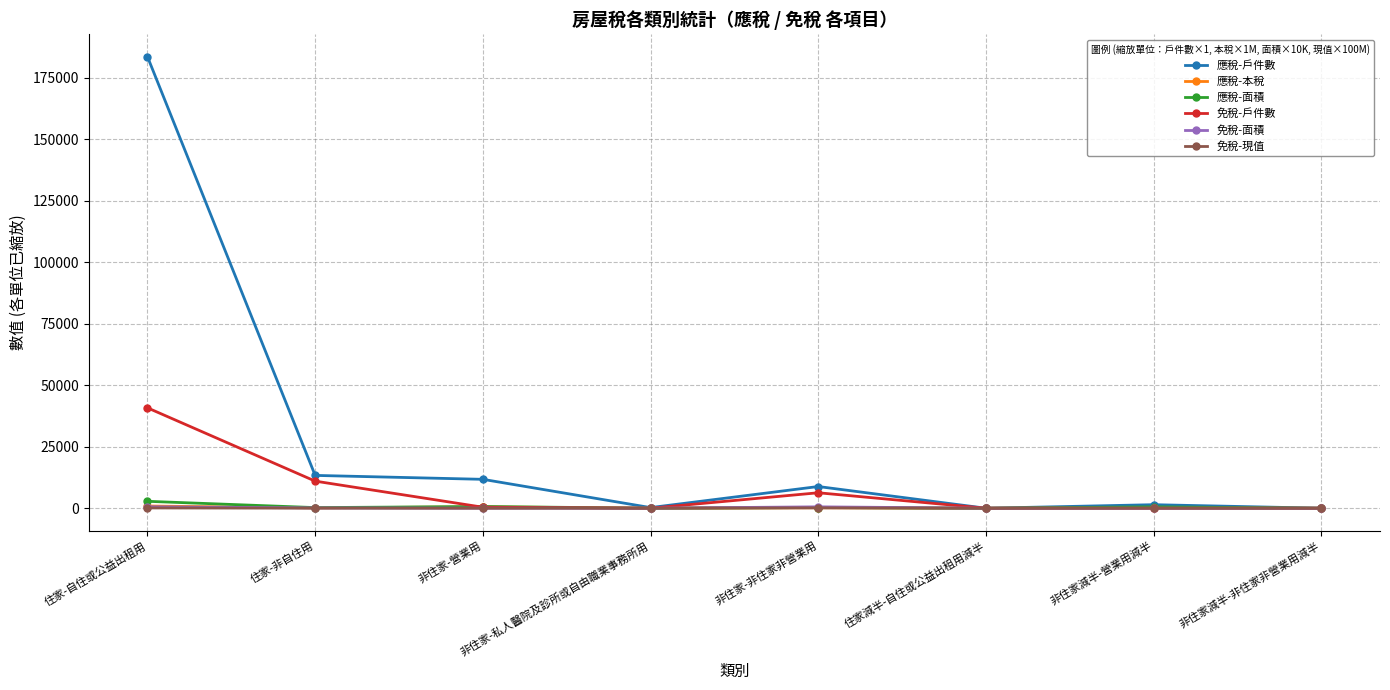

Which series has the largest total across all categories?

應稅-戶件數